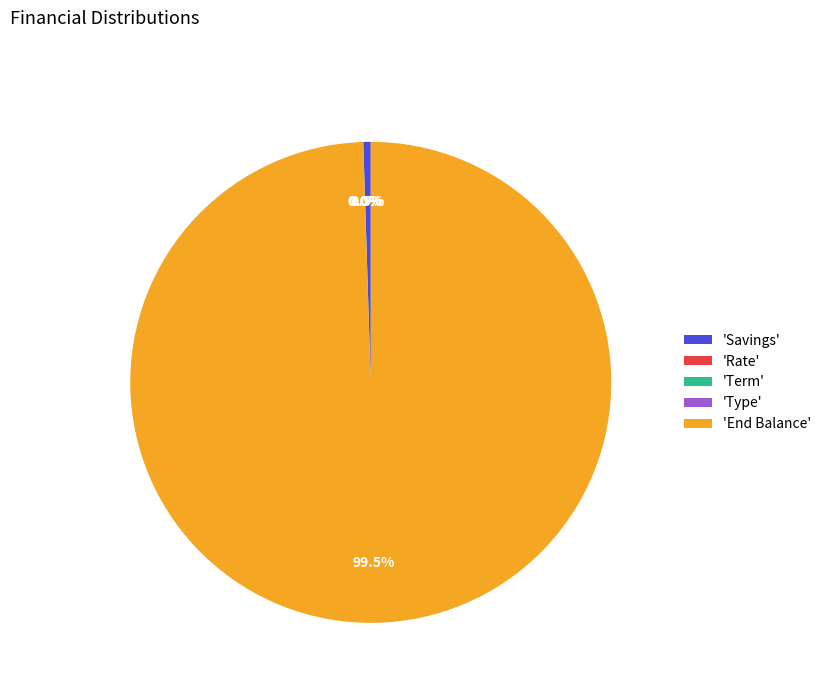

Which category accounts for the majority?

'End Balance'